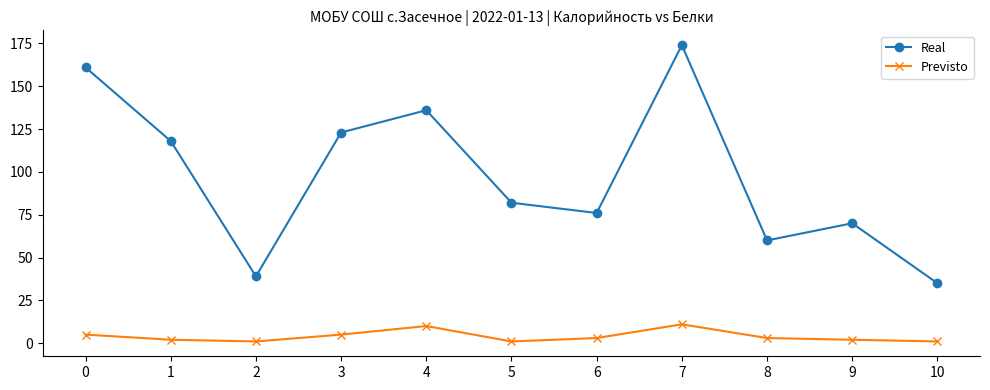

True or false: Real has a value of 136 at 4.

True